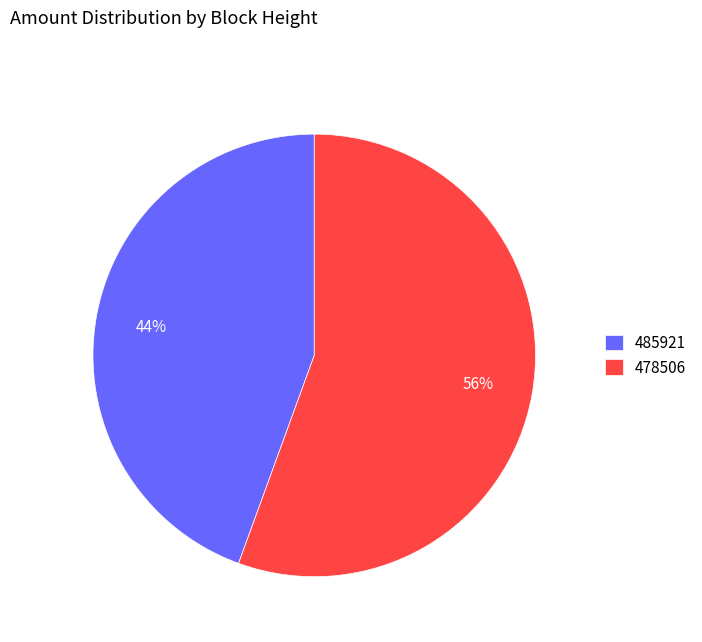

To the nearest percent, what percentage of the pie is 478506?

56%